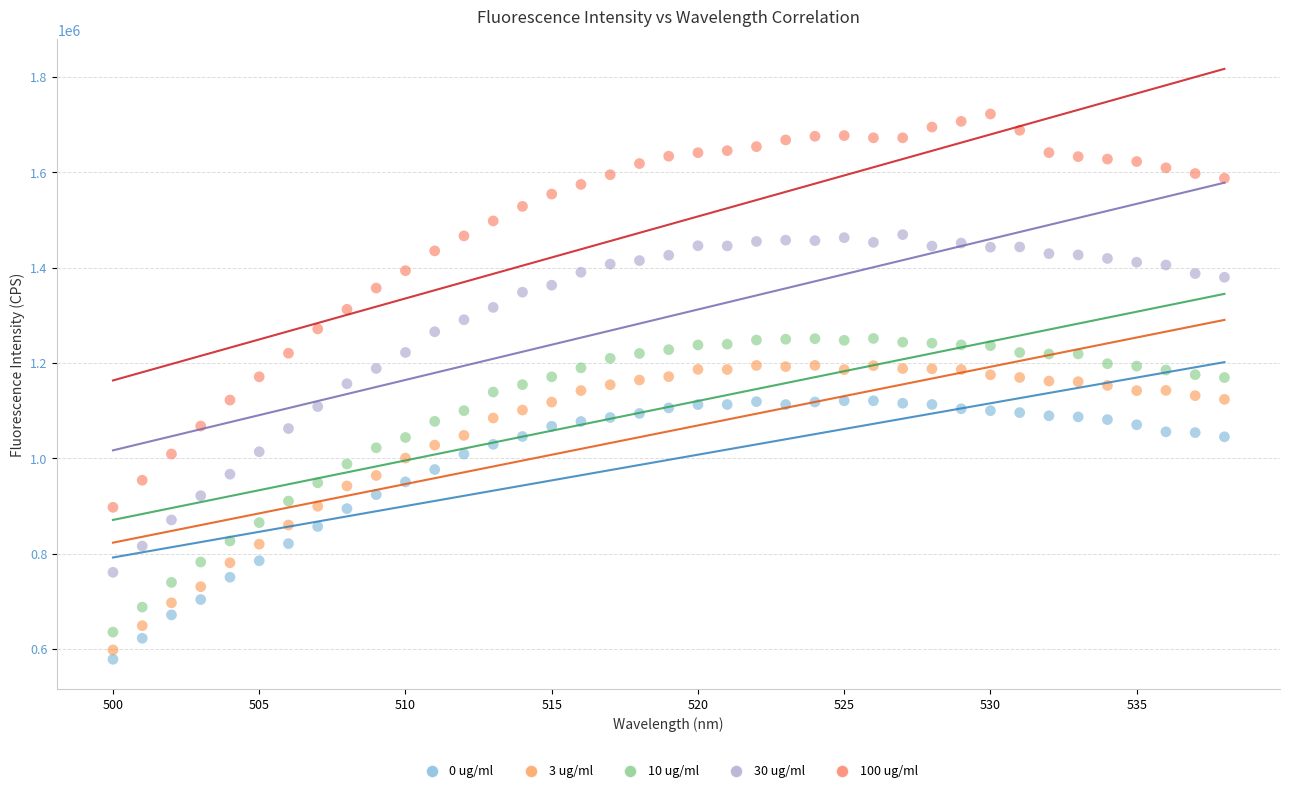

What are all the series names shown in the legend?

0 ug/ml, 3 ug/ml, 10 ug/ml, 30 ug/ml, 100 ug/ml